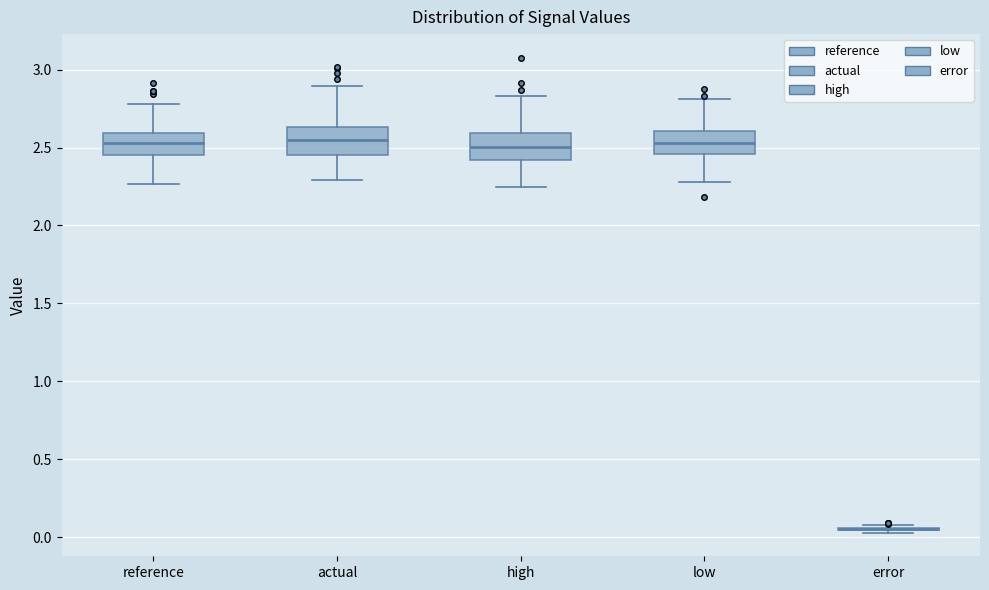

Reading left to right, read every box against the y-axis: the position of its median line, the range the box covers, and the ends of its whiskers. The values are not printed on the chart, so give them approximately, as read against the axis.

reference: median 2.55, box 2.45 to 2.60, whiskers 2.25 to 2.80
actual: median 2.55, box 2.45 to 2.65, whiskers 2.30 to 2.90
high: median 2.50, box 2.40 to 2.60, whiskers 2.25 to 2.85
low: median 2.55, box 2.45 to 2.60, whiskers 2.30 to 2.80
error: box collapsed to a line at 0.05, whiskers 0.05 to 0.10